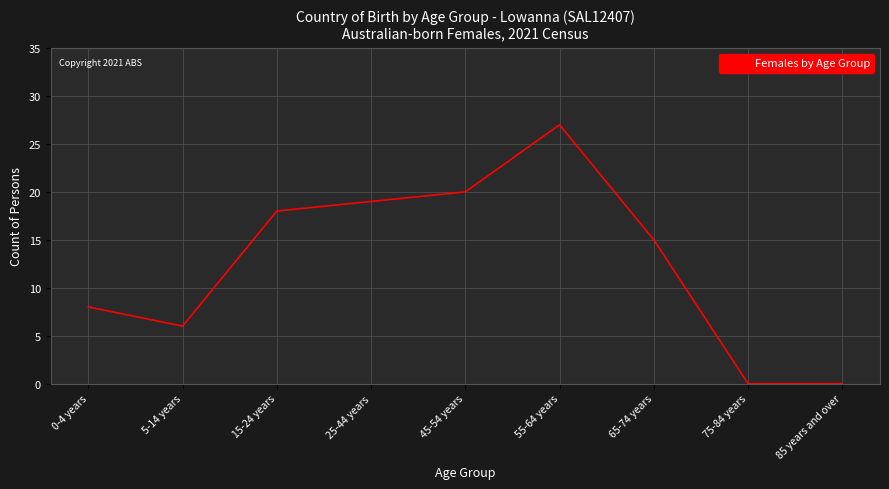

How many lines are shown in the chart?

1